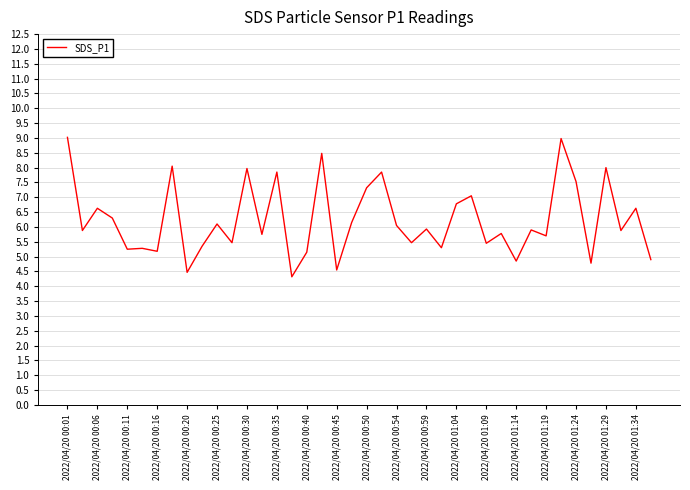

What is the difference between the maximum and minimum values?

4.7